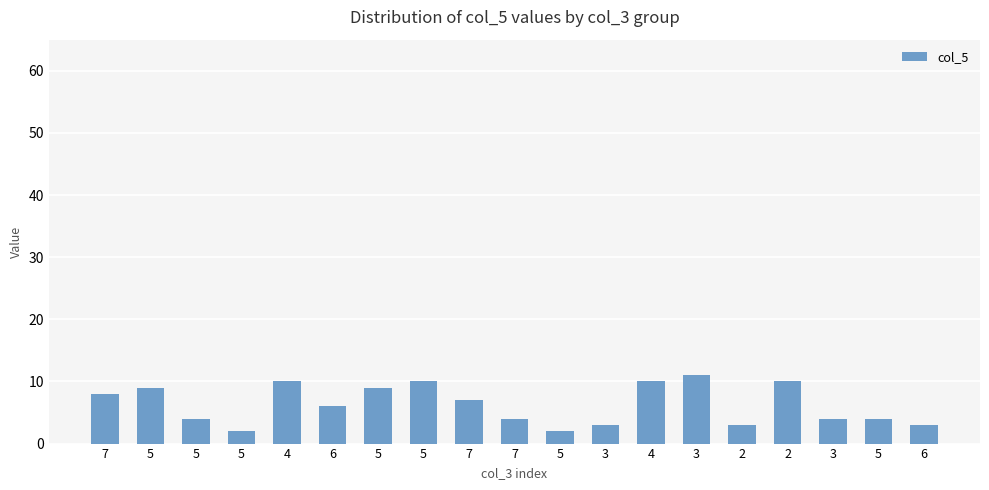

True or false: the data shows 6 at 6.

True